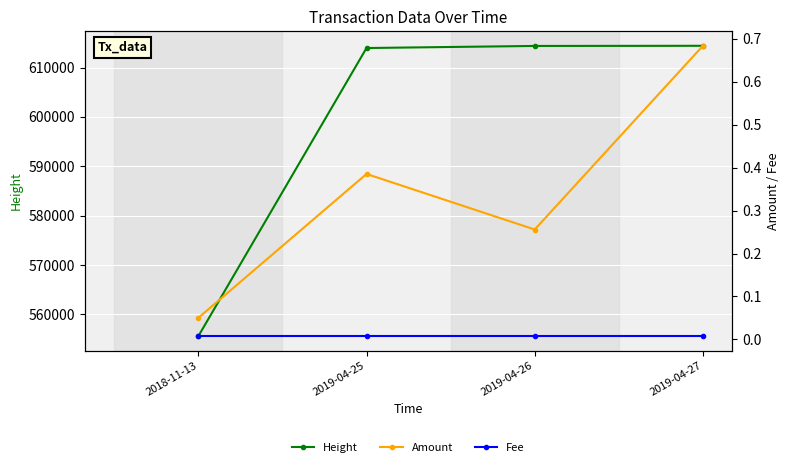

Which category has the highest value in the Height series?

2019-04-27